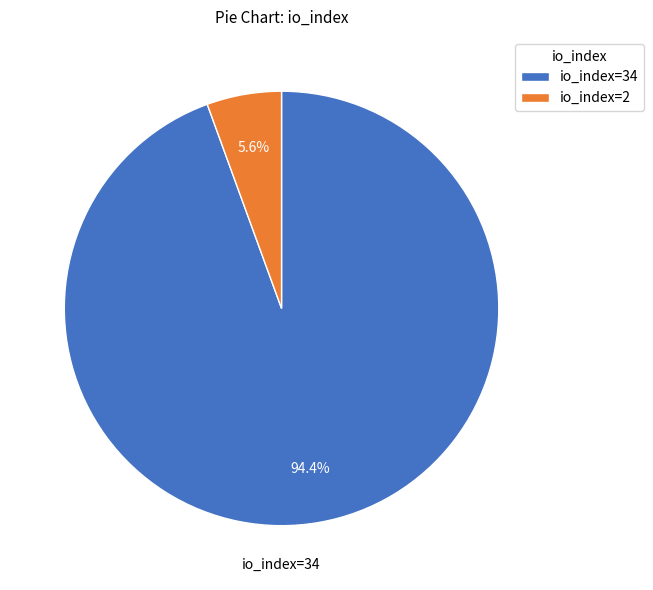

What is the smallest slice in the pie chart?

io_index=2